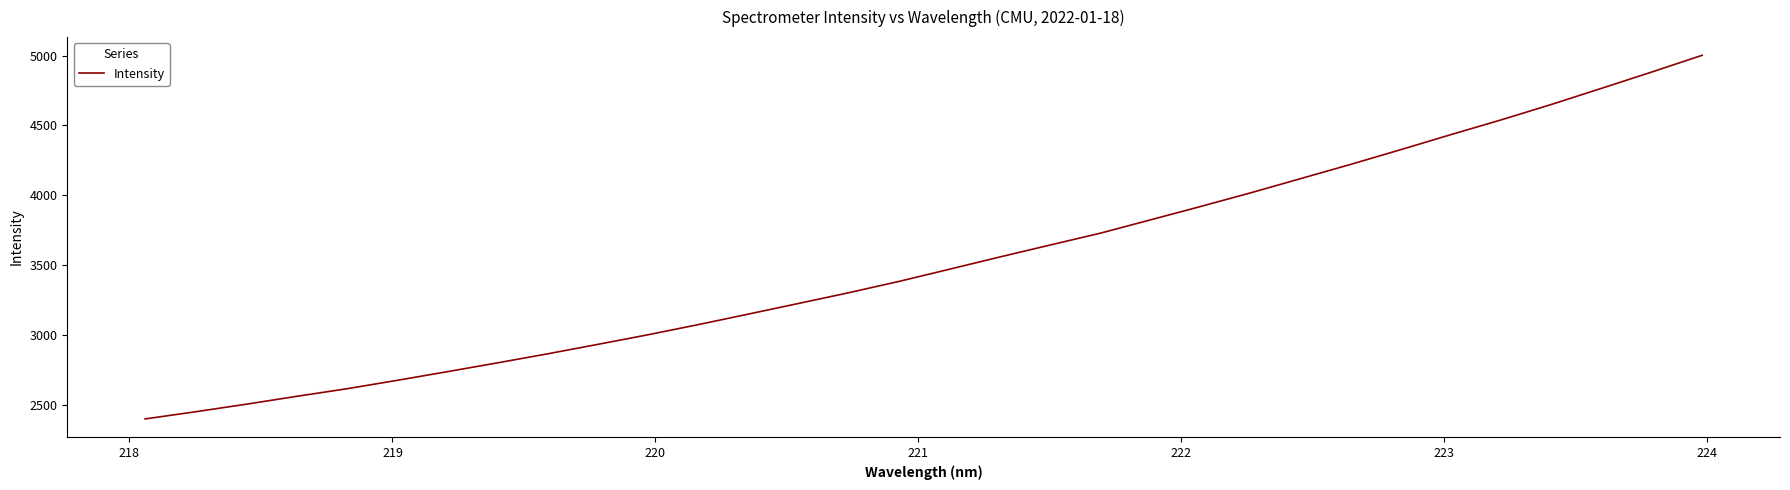

True or false: the data has more than 1 interior local peaks.

False